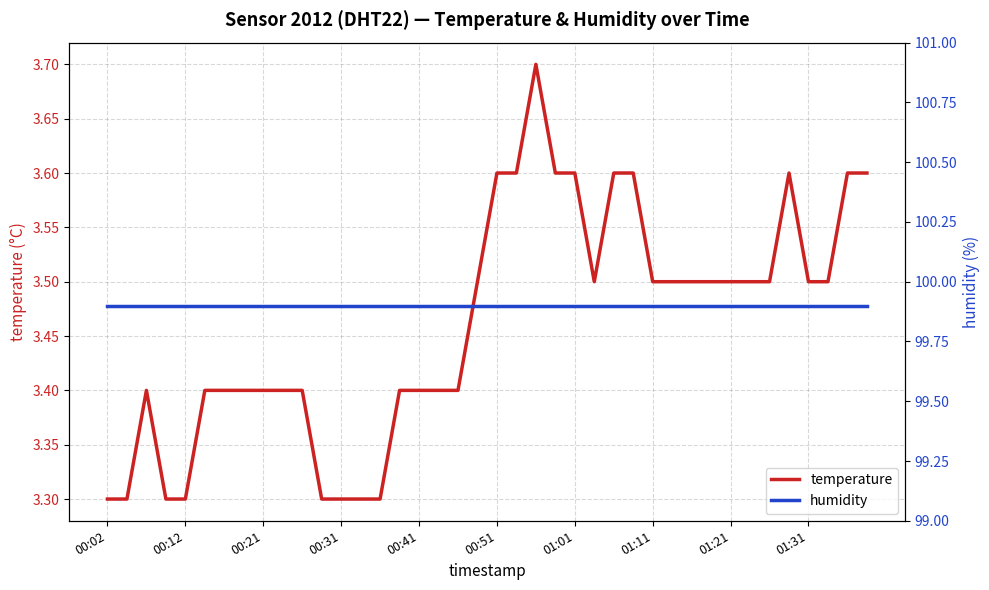

What is the lowest value of the humidity series?

99.9